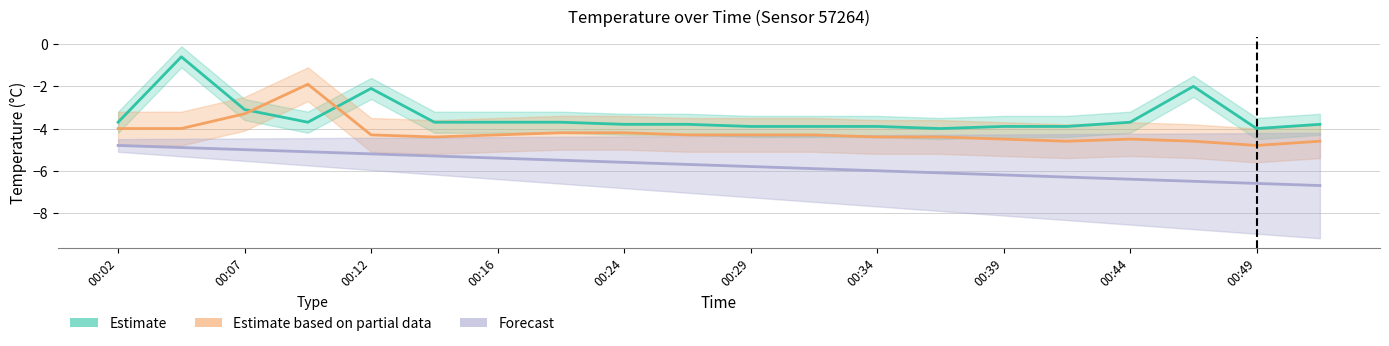

List the series in order of their peak value, highest first.

Estimate, Estimate based on partial data, Forecast